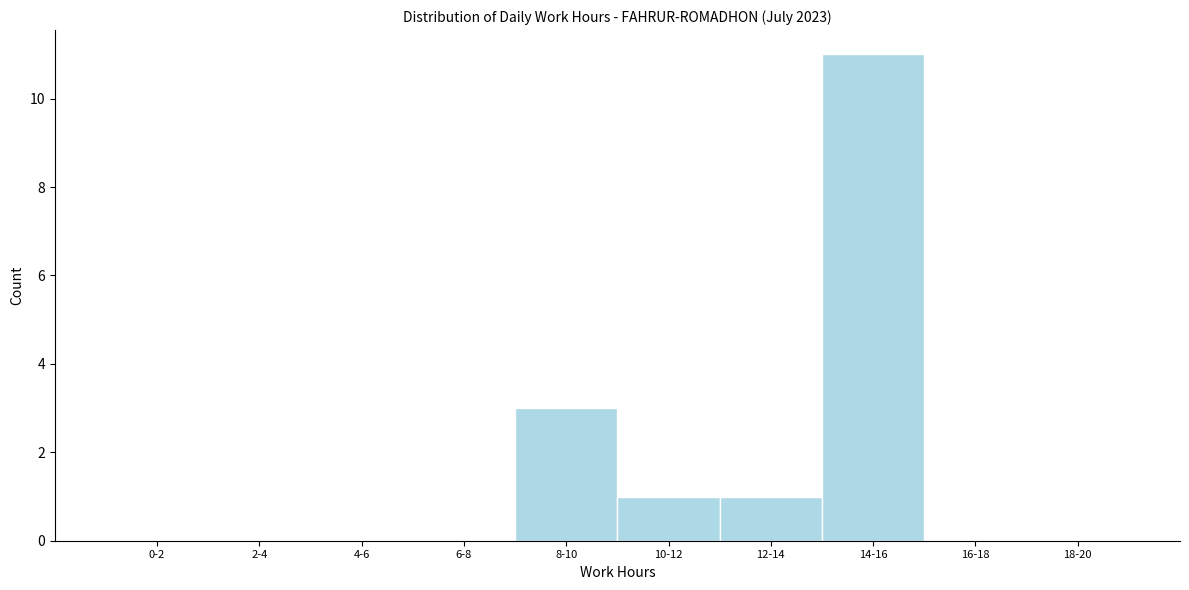

Reading left to right, list all the values displayed in this chart.

0-2=0	2-4=0	4-6=0	6-8=0	8-10=3	10-12=1	12-14=1	14-16=11	16-18=0	18-20=0